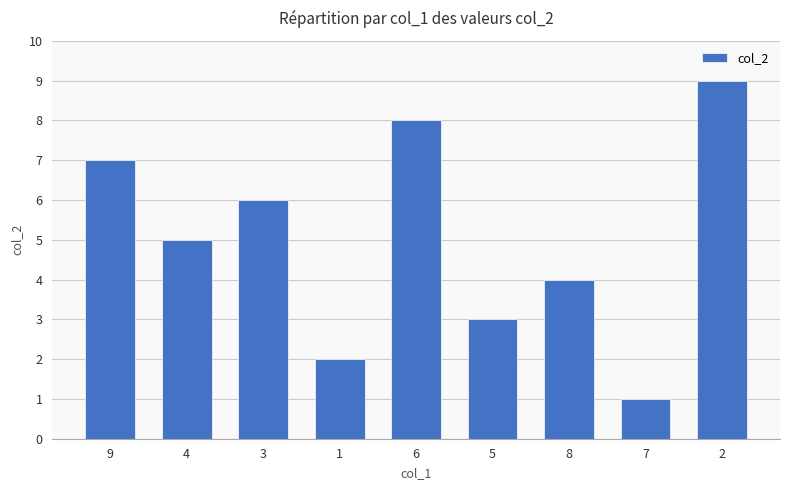

Which has a higher value, 6 or 3?

6